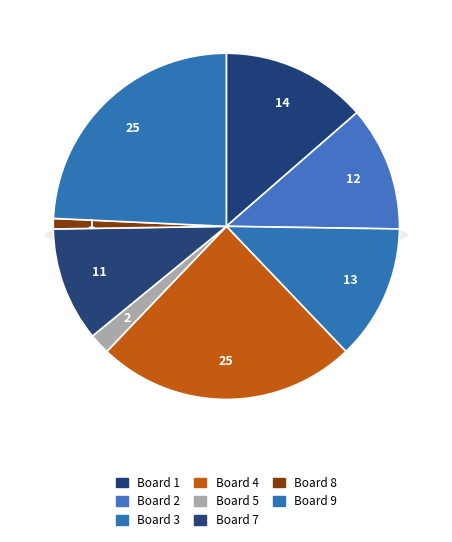

The Board 1 slice represents 14% of the pie. True or false?

True